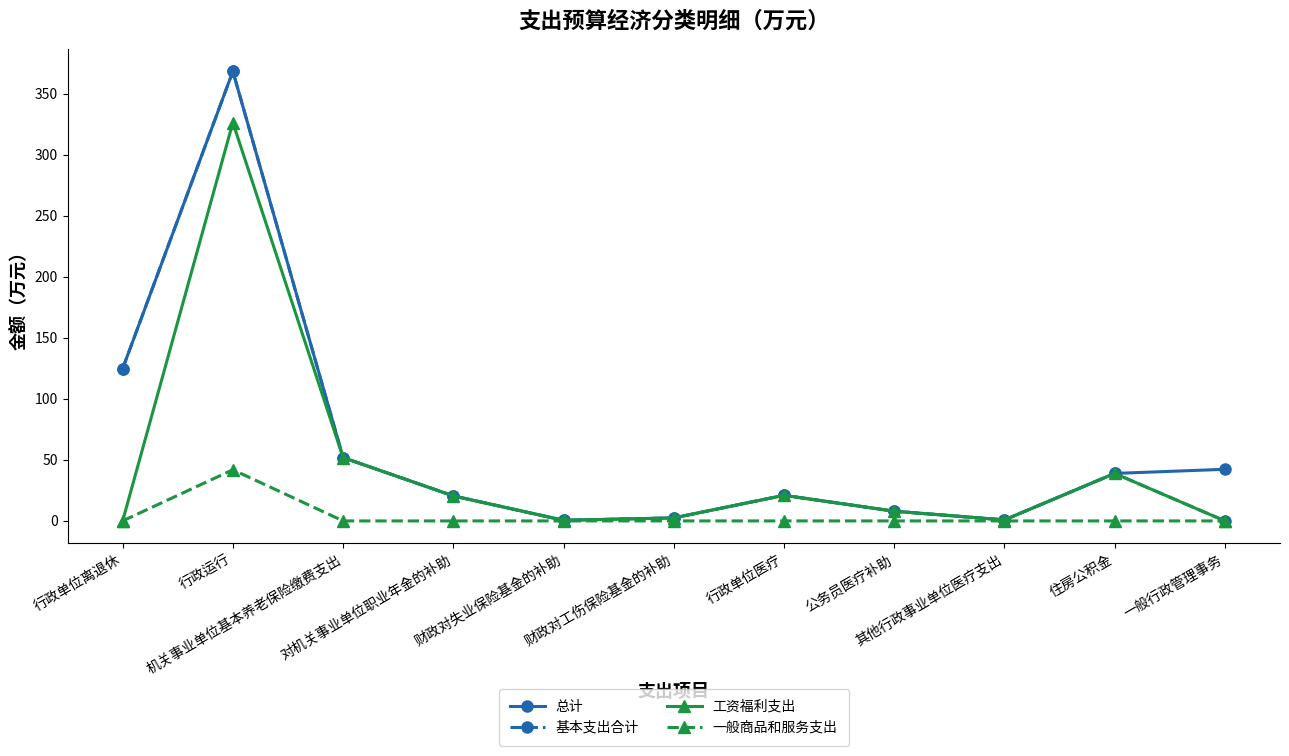

What is the value of the 总计 point at the 3rd from the left?

51.9